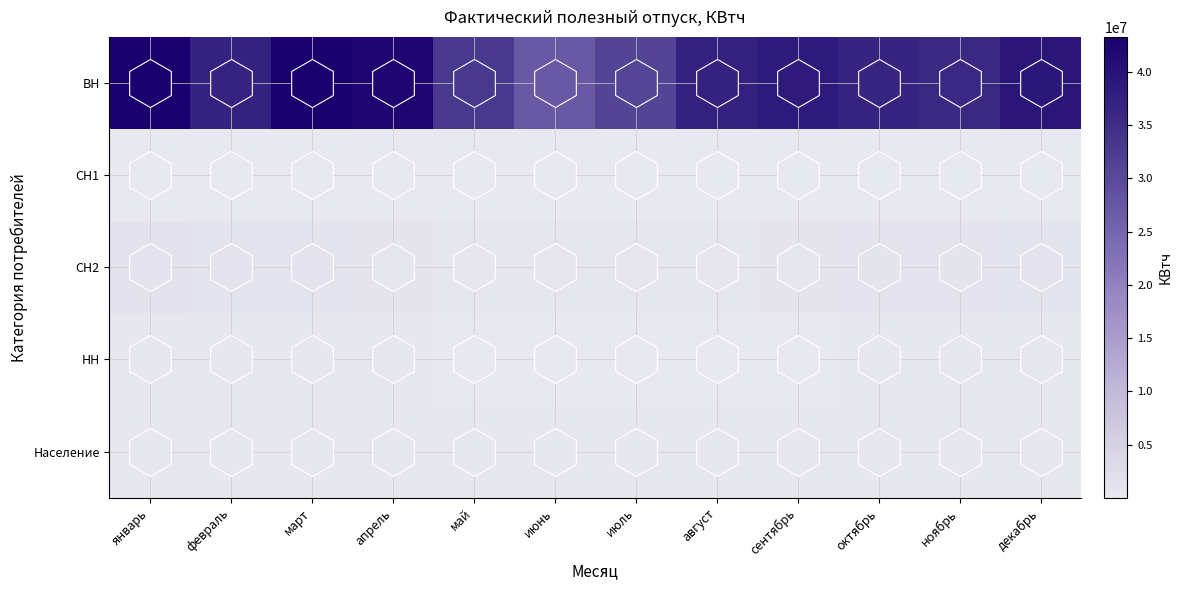

Reading left to right, extract all data points from this chart.

ВН: январь=43296862	февраль=36973771	март=43259208	апрель=42334752	май=33140073	июнь=27138780	июль=30878326	август=37226145	сентябрь=38460228	октябрь=36698978	ноябрь=35938922	декабрь=39247509
СН1: январь=26803	февраль=26293	март=20465	апрель=9526	май=10669	июнь=9378	июль=9882	август=16204	сентябрь=14761	октябрь=8632	ноябрь=7947	декабрь=12396
СН2: январь=1052901	февраль=1011506	март=874422	апрель=677581	май=454856	июнь=423462	июль=457580	август=512069	сентябрь=541626	октябрь=768292	ноябрь=805104	декабрь=960199
НН: январь=324604	февраль=312295	март=271738	апрель=219938	май=168053	июнь=140563	июль=153411	август=162077	сентябрь=171680	октябрь=237187	ноябрь=273051	декабрь=287371
Население: январь=281477	февраль=275570	март=244237	апрель=234361	май=204476	июнь=185628	июль=190803	август=185496	сентябрь=227839	октябрь=249983	ноябрь=250722	декабрь=262166